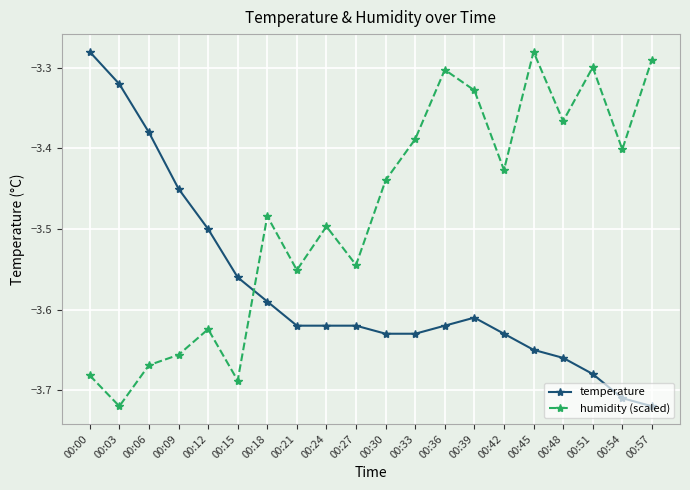

What is the sum of the humidity (scaled) values at 00:57 and 00:00?

-7.0